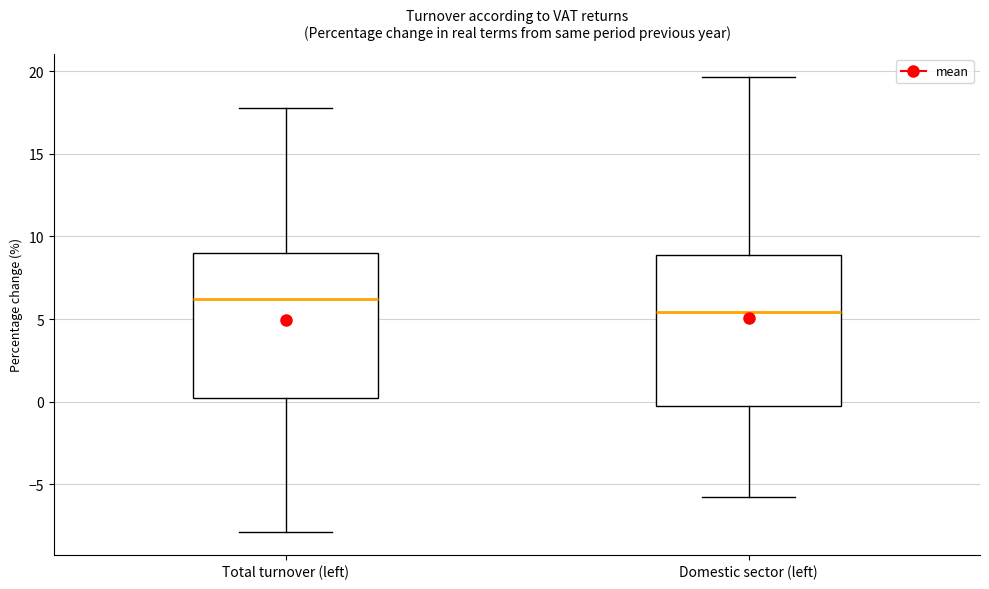

Where is the upper edge of the box for Total turnover (left) on the y-axis? The values are not printed on the chart, so give them approximately, as read against the axis.

9.0